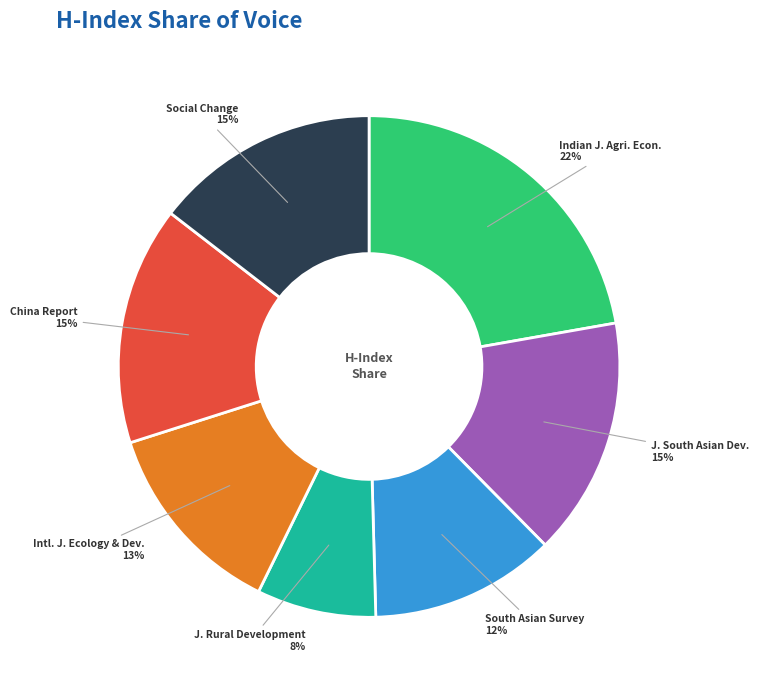

To the nearest percent, what is the combined percentage of J. South Asian Dev. and Intl. J. Ecology & Dev.?

28%